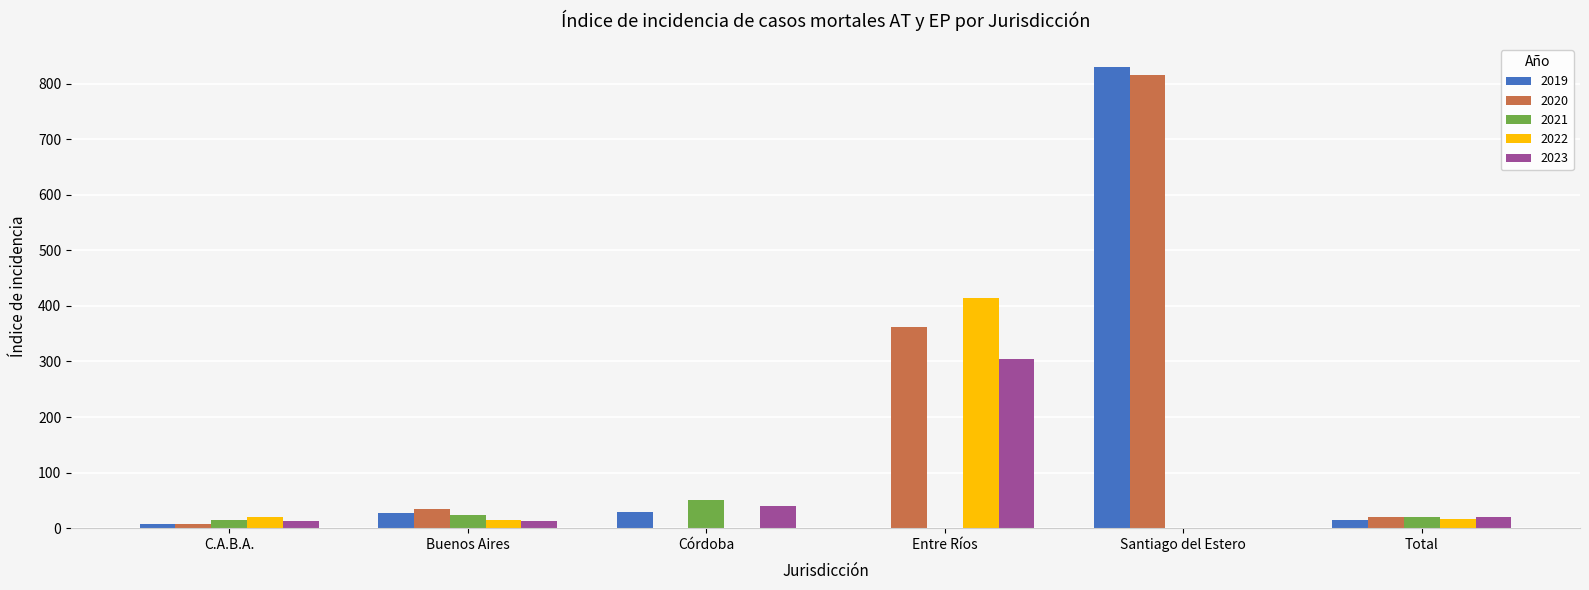

What are all the series names shown in the legend?

2019, 2020, 2021, 2022, 2023